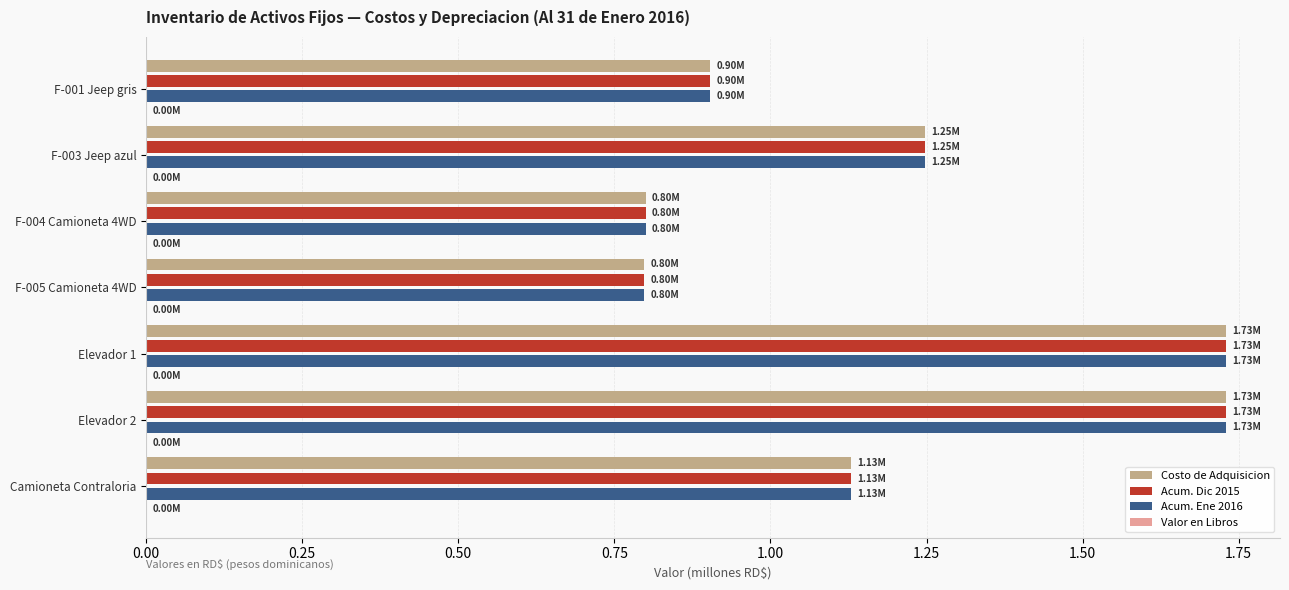

How many Acum. Dic 2015 values are between 0 and 1?

3